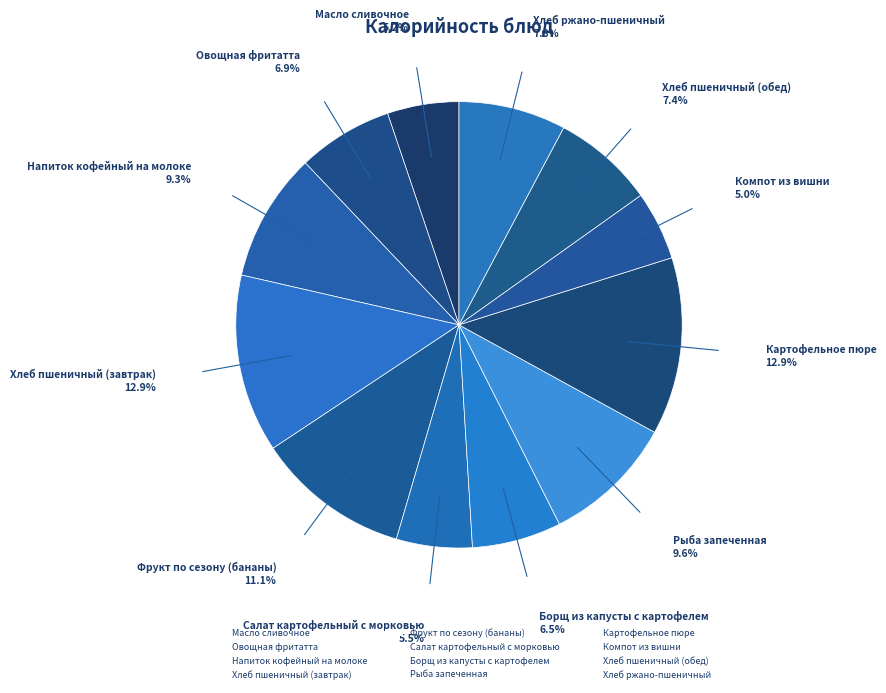

How many segments does this pie chart have?

12